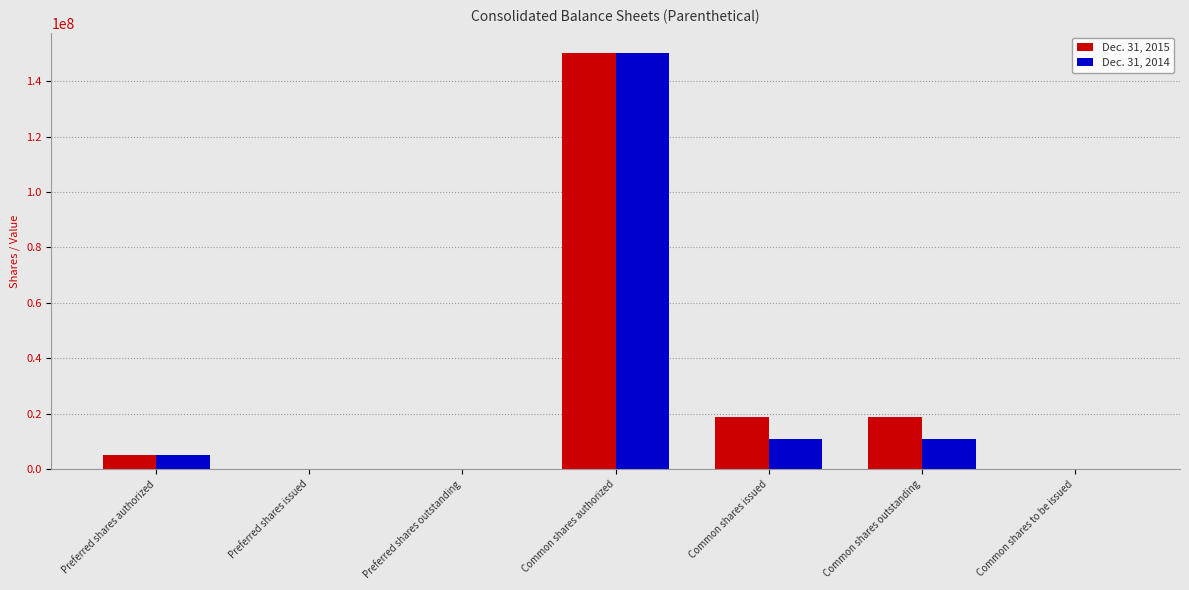

At which category is the sum across all series the highest?

Common shares authorized